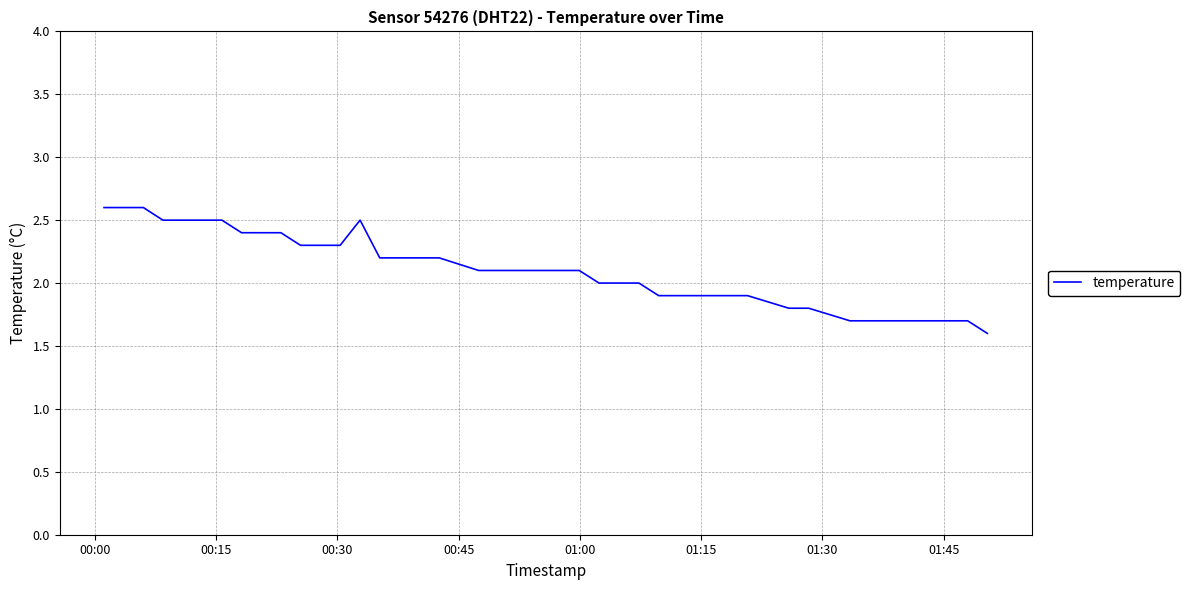

What is the difference between the maximum and minimum values?

1.0